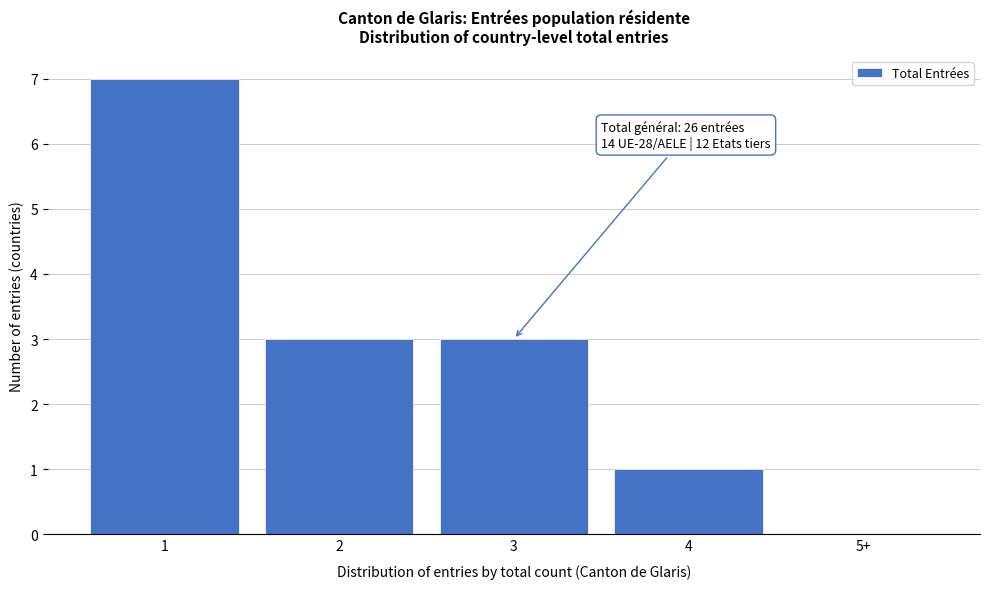

Reading left to right, list all the values displayed in this chart.

1=7	2=3	3=3	4=1	5+=0